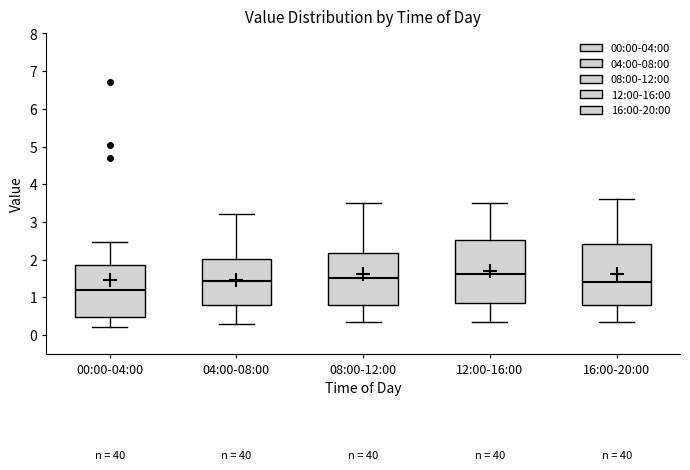

Reading left to right, read every box against the y-axis: the position of its median line, the range the box covers, and the ends of its whiskers. The values are not printed on the chart, so give them approximately, as read against the axis.

00:00-04:00: median 1.2, box 0.5 to 1.8, whiskers 0.2 to 2.5
04:00-08:00: median 1.4, box 0.8 to 2.0, whiskers 0.3 to 3.2
08:00-12:00: median 1.5, box 0.8 to 2.2, whiskers 0.4 to 3.5
12:00-16:00: median 1.6, box 0.8 to 2.5, whiskers 0.4 to 3.5
16:00-20:00: median 1.4, box 0.8 to 2.4, whiskers 0.4 to 3.6